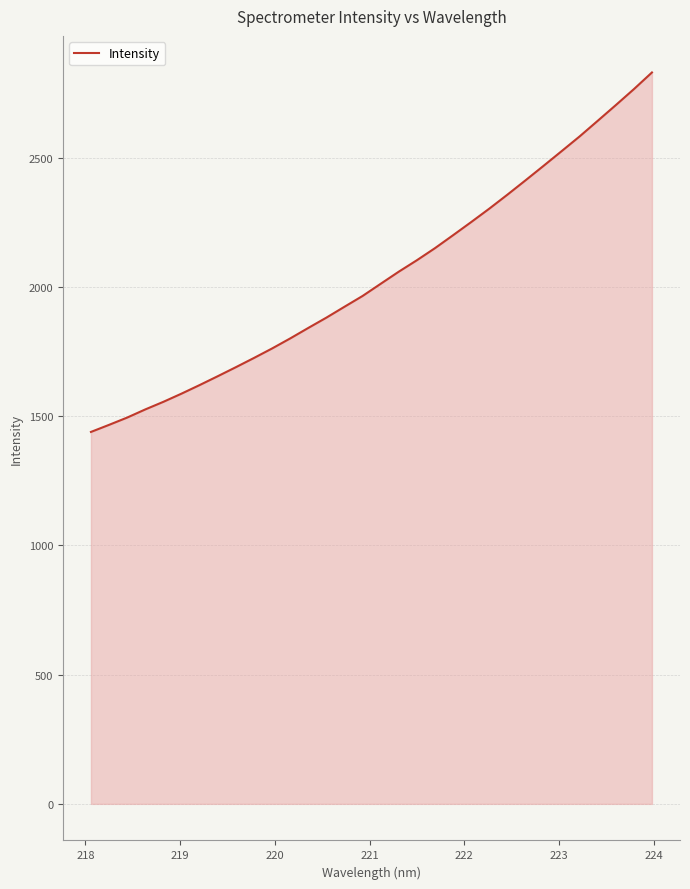

How many values are below 2012?

16